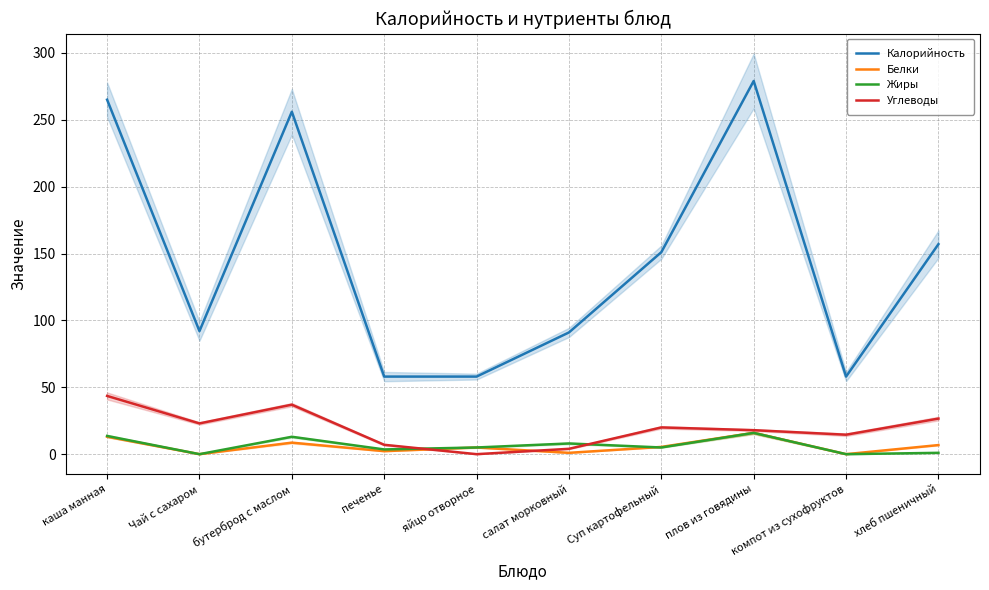

What is the total value across all series at плов из говядины?

328.8